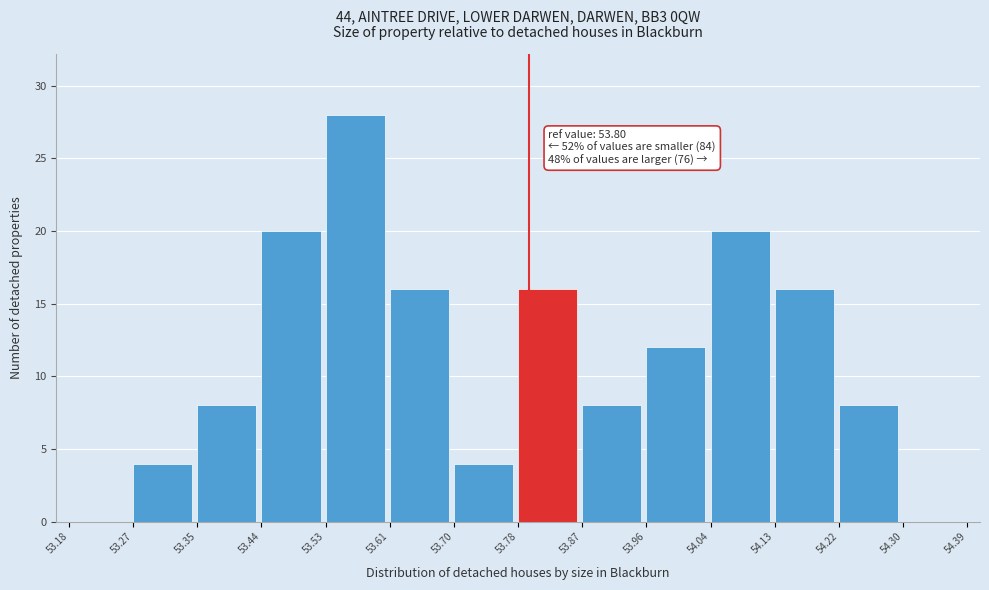

Over which range of the x-axis is the bar tallest?

53.53 to 53.61